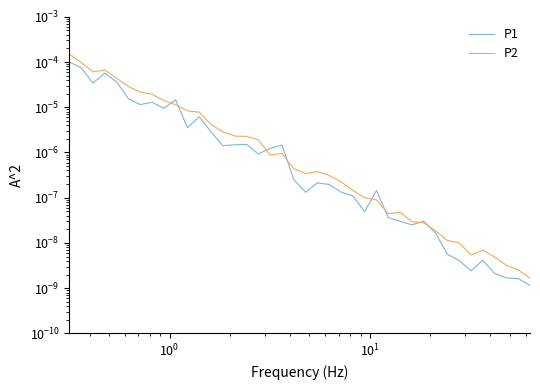

Is the value of P2 at 25 greater than the value of P1 at 34?

Yes